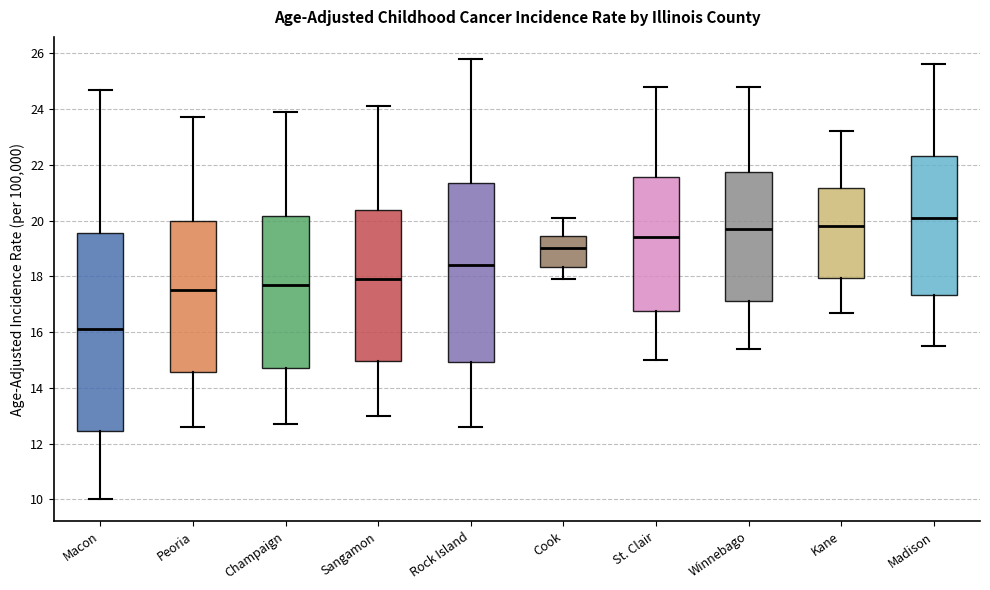

Which box's median line is the lowest?

Macon